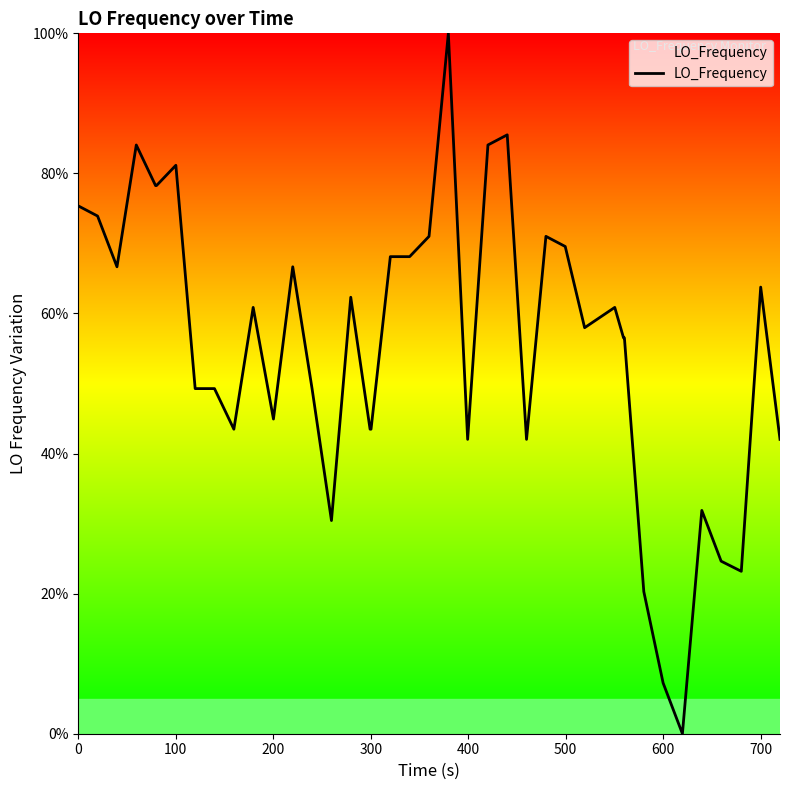

What is the difference between the maximum and second lowest values?

92.8